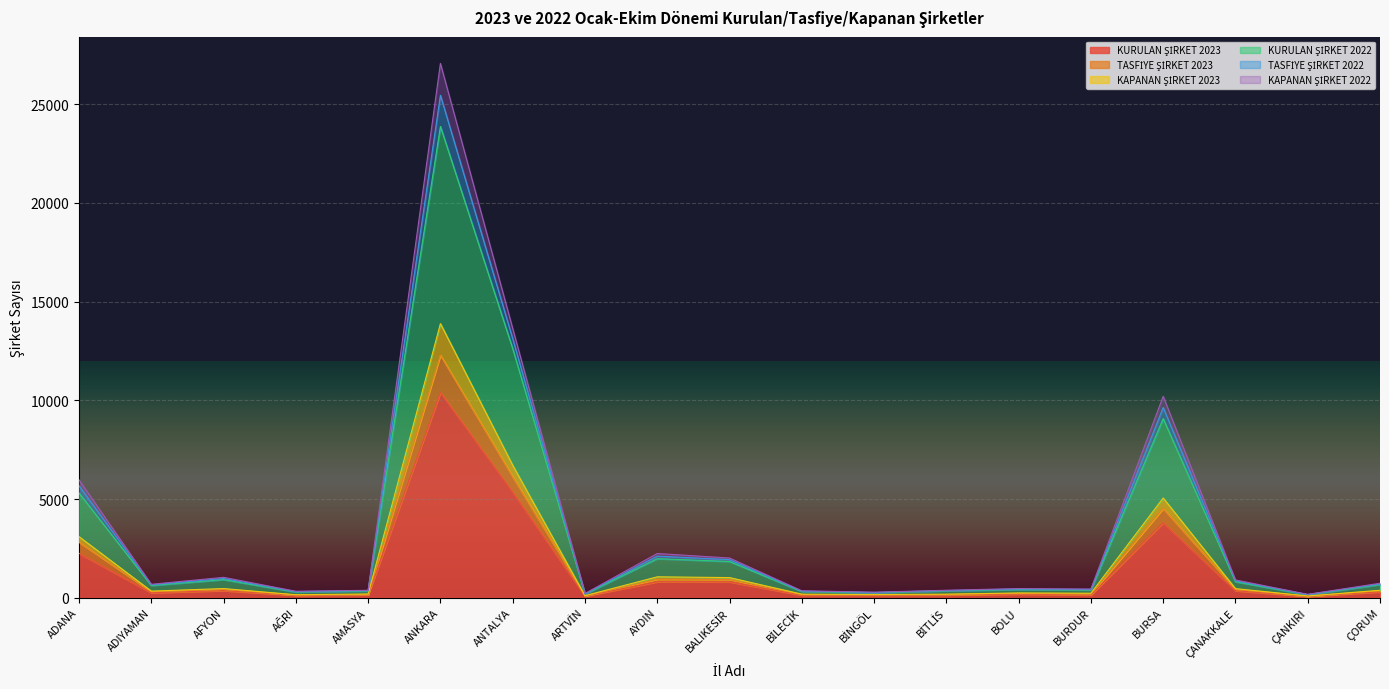

True or false: KURULAN ŞİRKET 2023 and KURULAN ŞİRKET 2022 intersect in this chart.

False